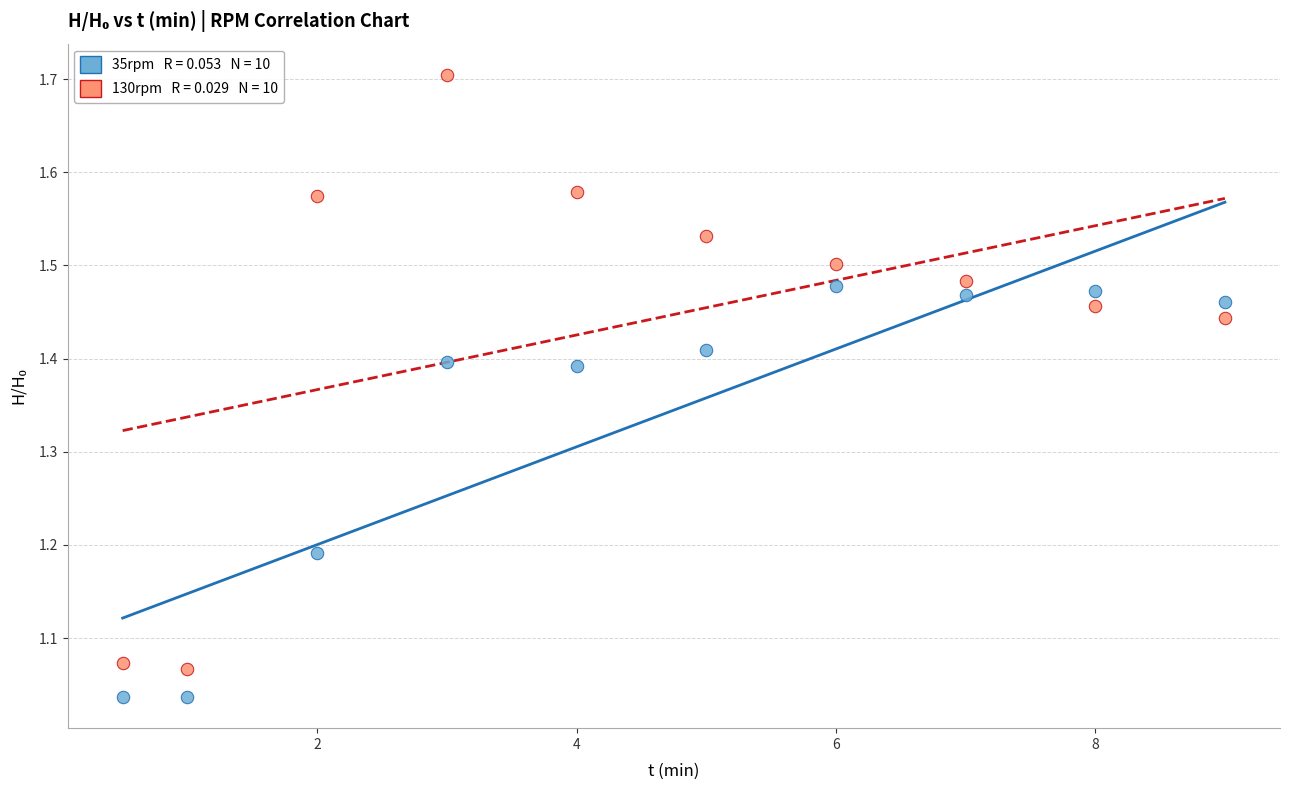

Across all data points, what is the range of X values (max minus min)?

8.5